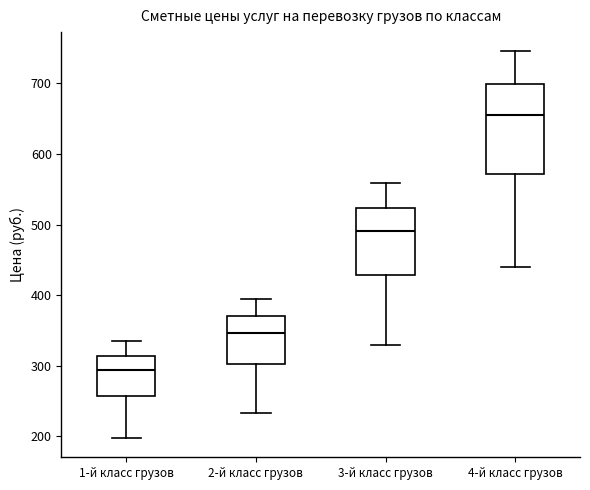

Where does the upper whisker of the box for 2-й класс грузов end on the y-axis? The values are not printed on the chart, so give them approximately, as read against the axis.

390